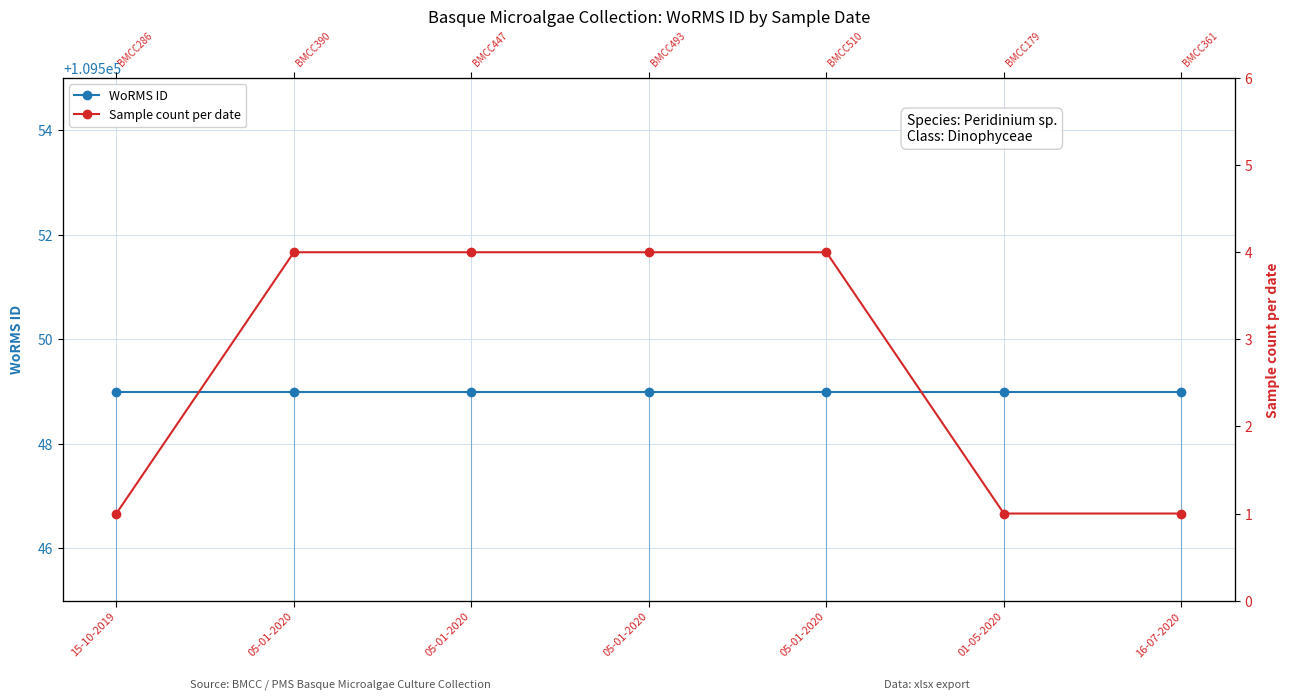

What is the label of the 7th point from the right?

15-10-2019